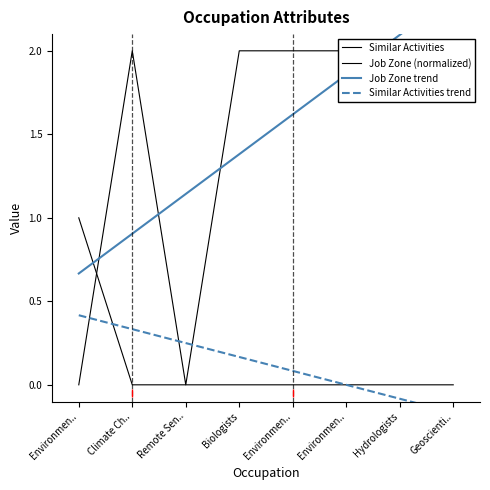

How many lines are shown in the chart?

4